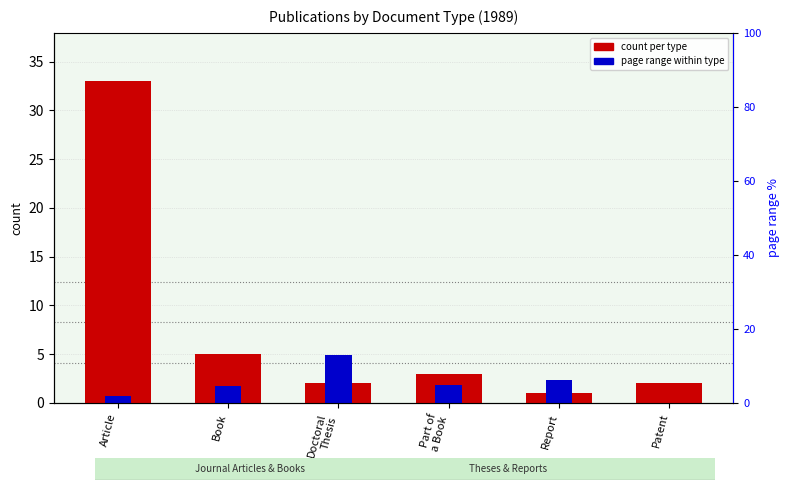

What is the spread (max minus min) of values at Doctoral
Thesis?

3.0